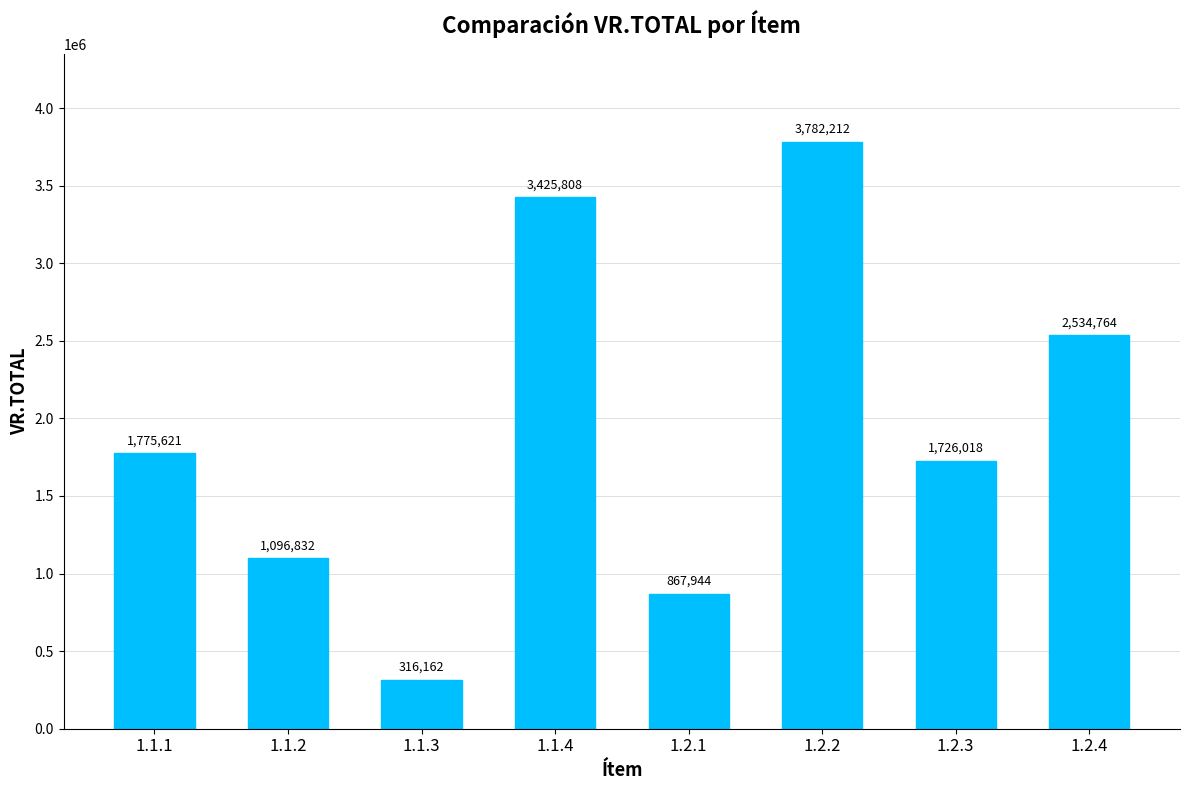

What position from the right is 1.1.1?

8